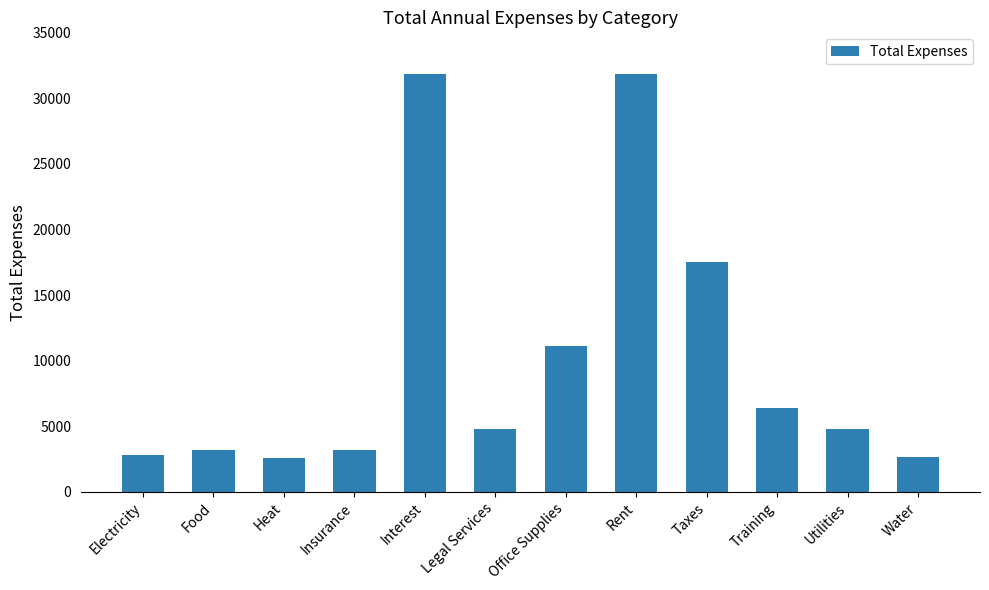

Where is the data nearest to the value 17210?

Taxes